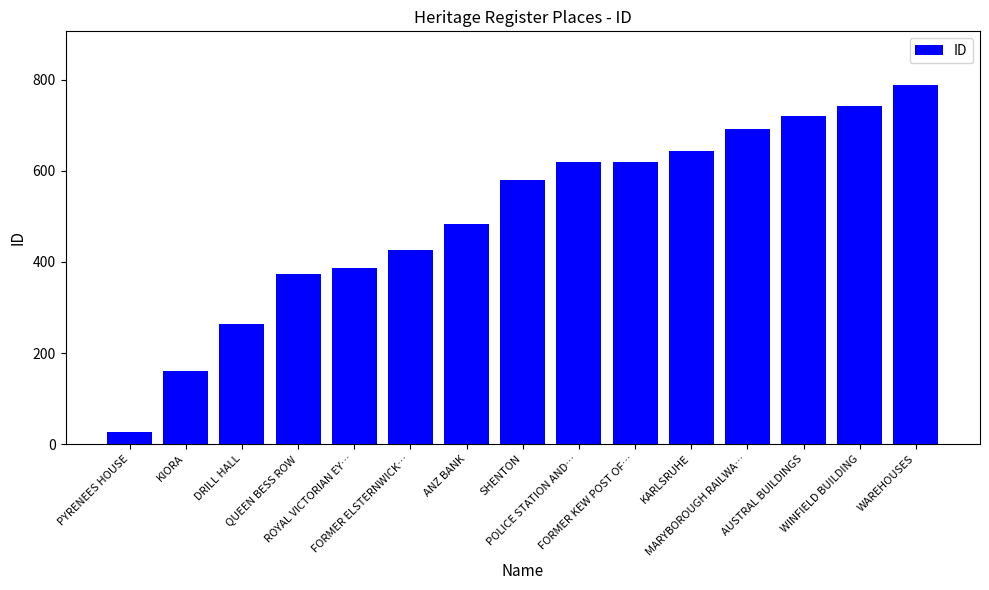

What is the label of the 2nd bar from the right?

WINFIELD BUILDING